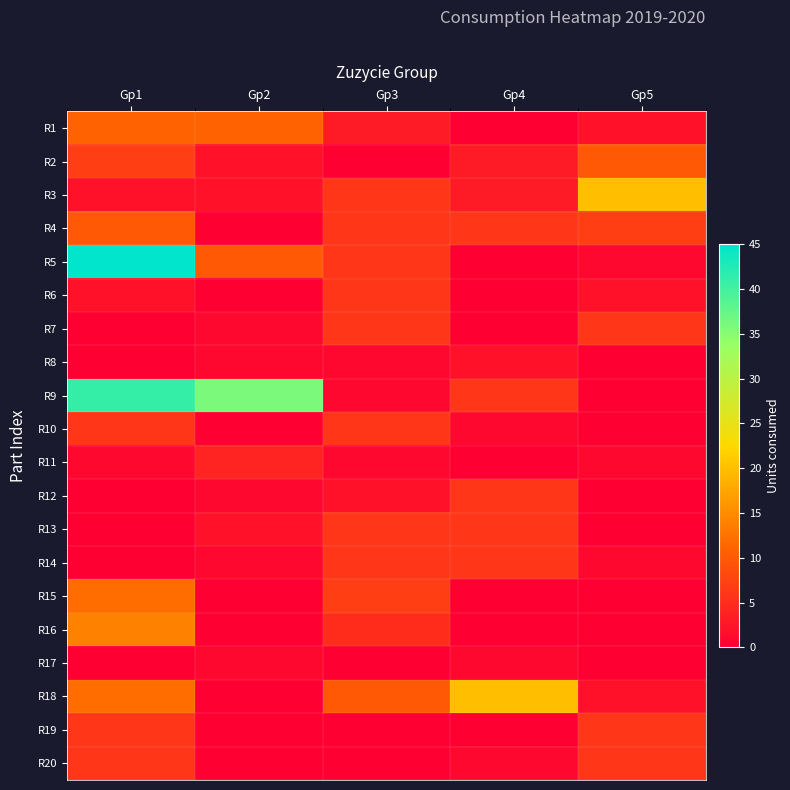

What is the difference between the highest and lowest values at Gp2?

36